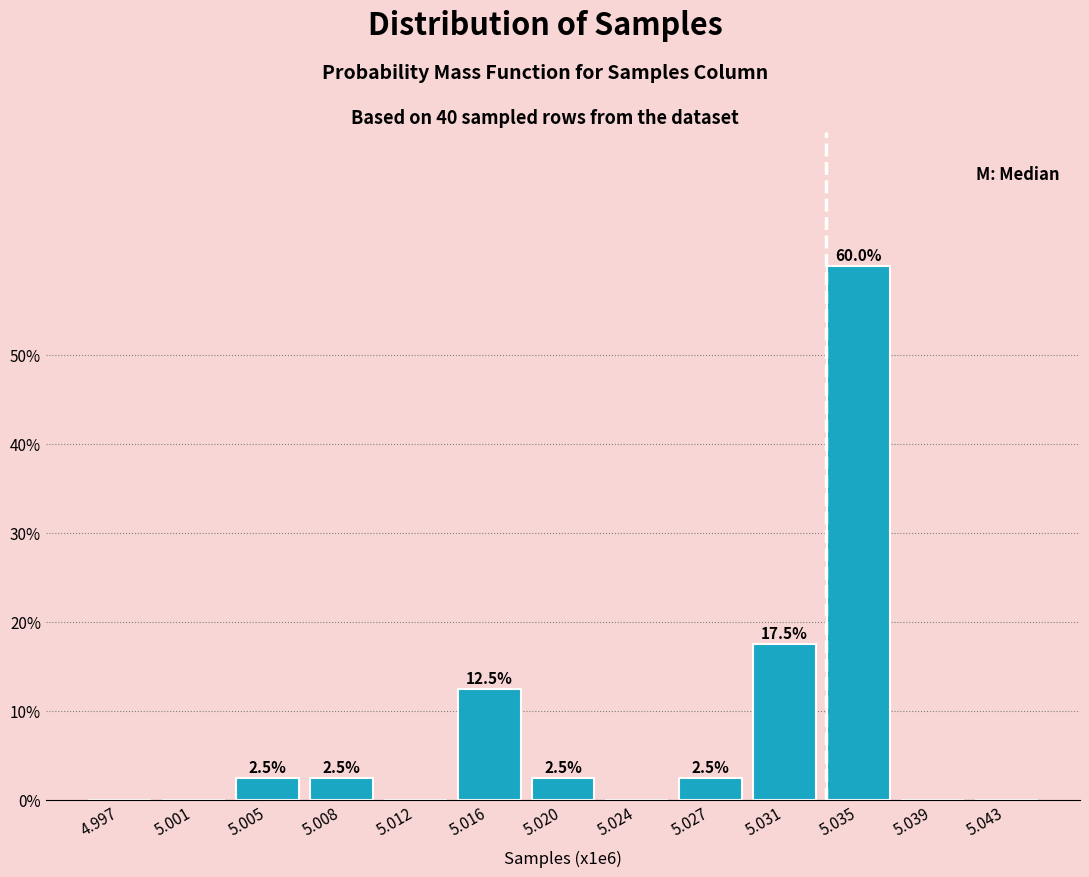

Reading left to right, extract all data points from this chart.

4.997=0.0	5.001=0.0	5.005=2.5	5.008=2.5	5.012=0.0	5.016=12.5	5.020=2.5	5.024=0.0	5.027=2.5	5.031=17.5	5.035=60.0	5.039=0.0	5.043=0.0